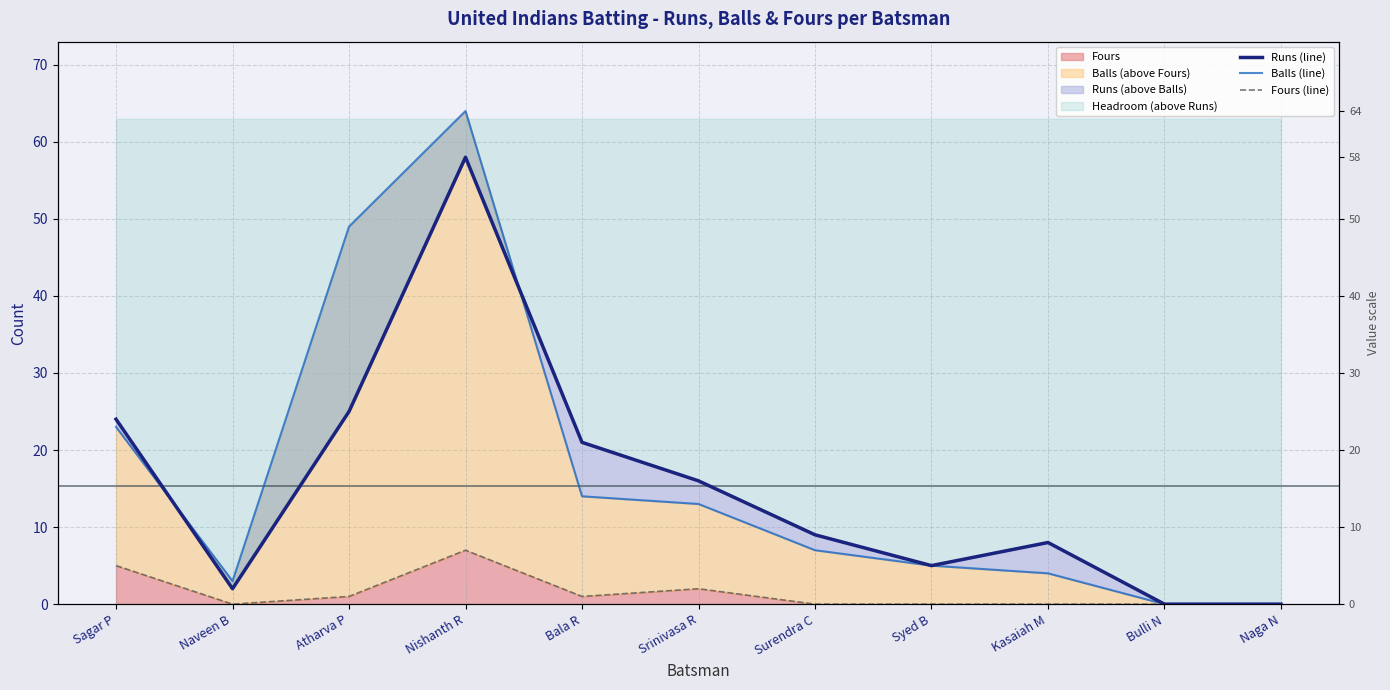

What is the sum of all Runs (line) values?

168